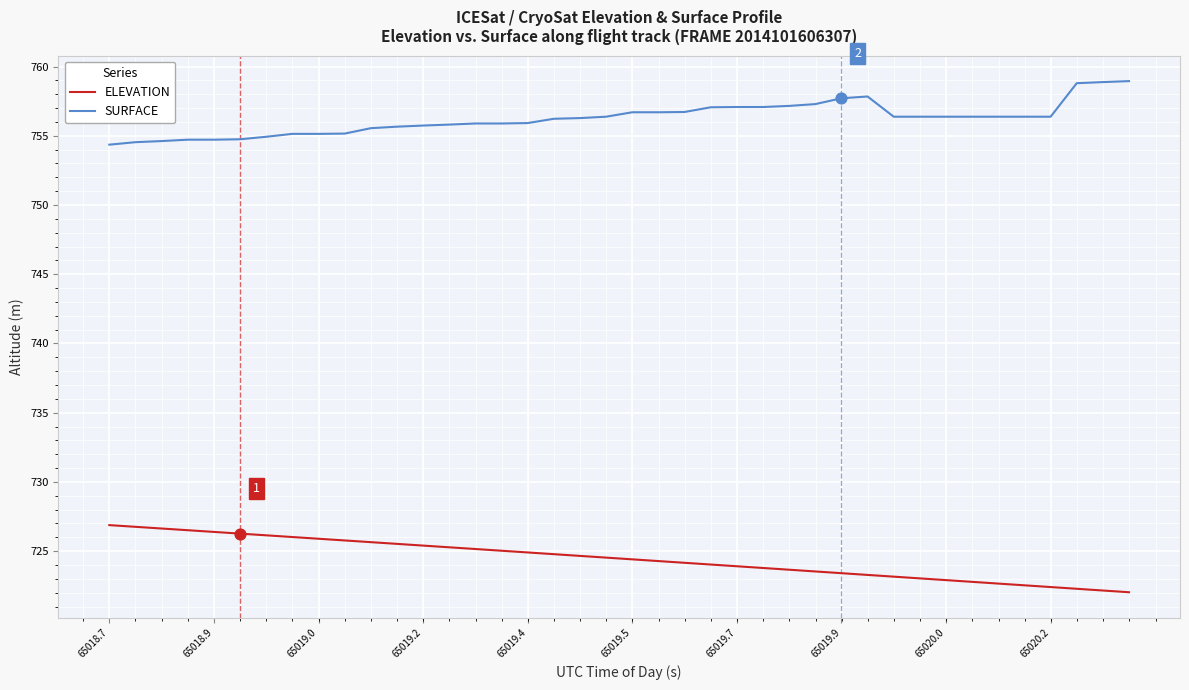

What is the difference between the maximum and minimum values in the SURFACE series?

4.6